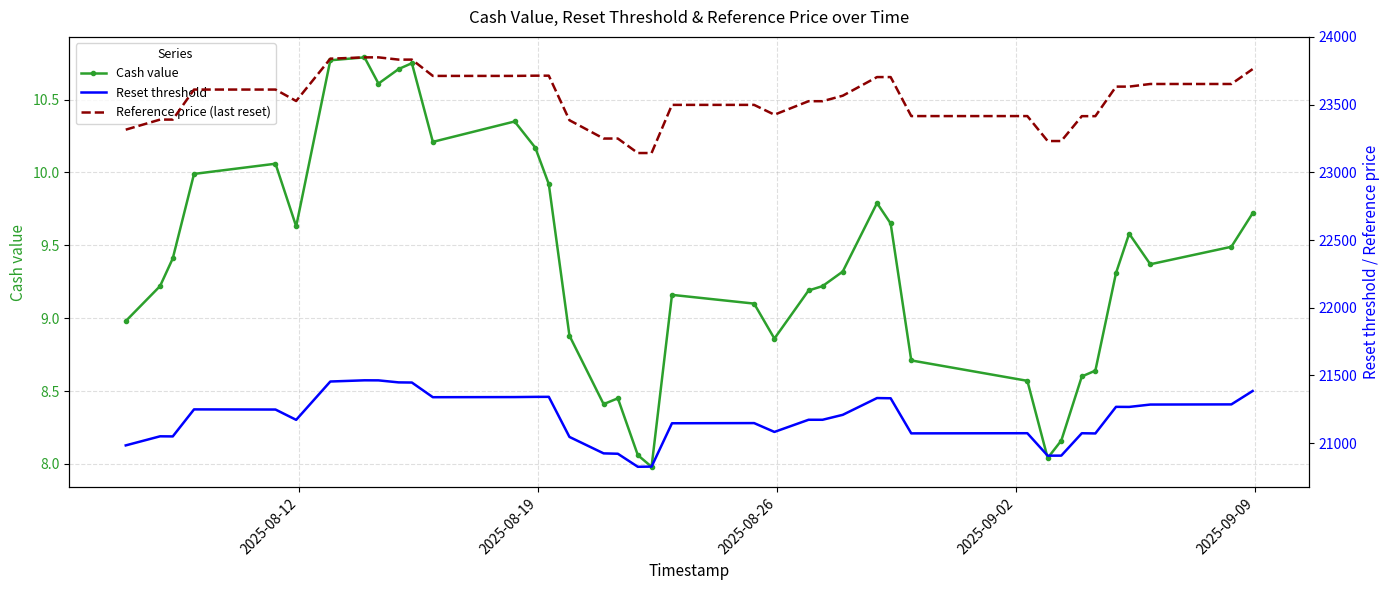

What is the difference between the maximum and minimum values in the Reset threshold series?

638.6